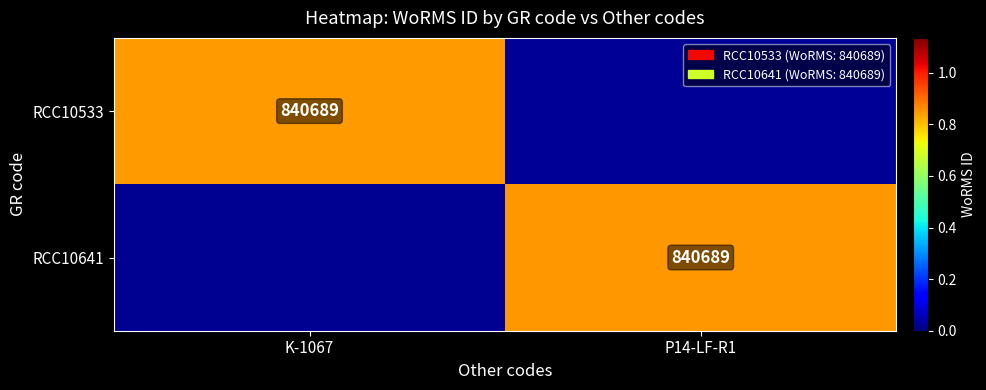

The RCC10641 series shows 18461.4 at K-1067. True or false?

True